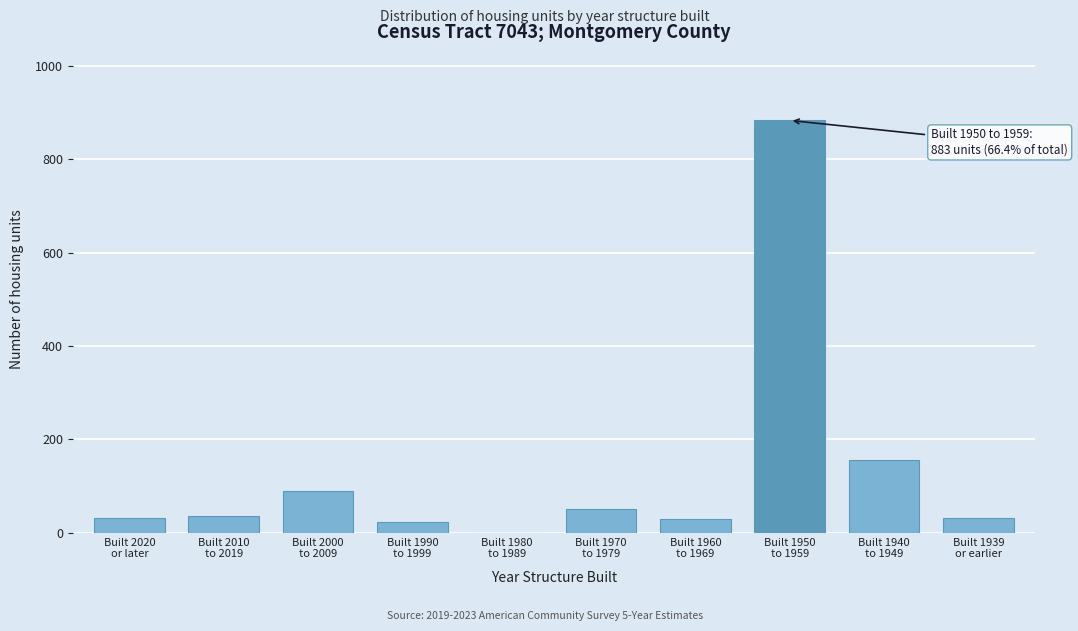

What is the maximum value shown in the chart?

883